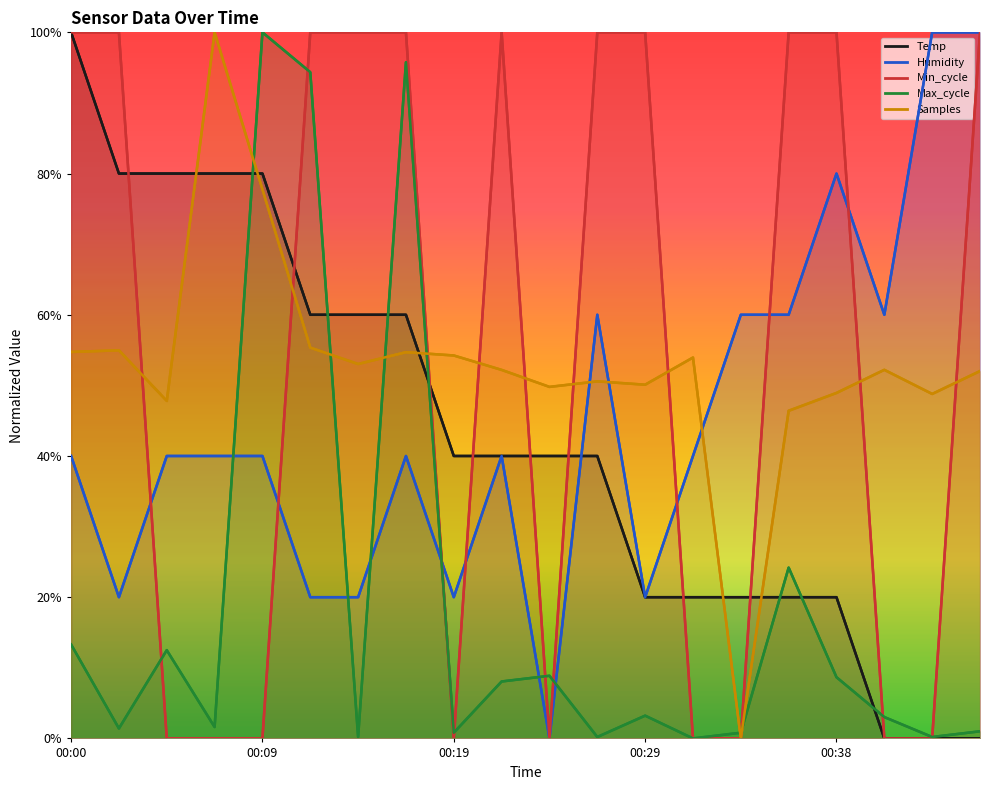

The Min_cycle series shows 1.0 at 00:22. True or false?

True